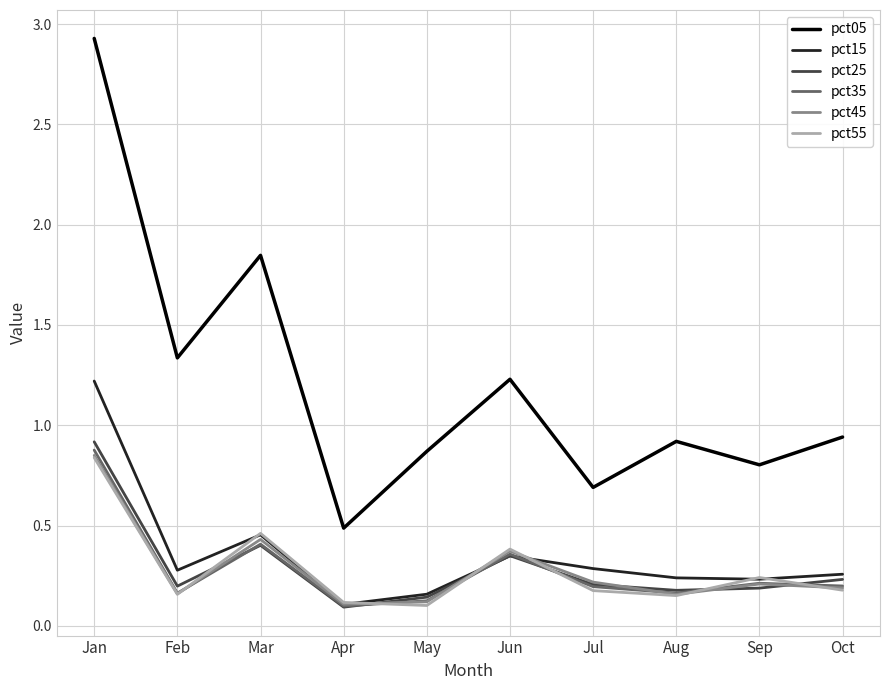

True or false: pct45 and pct05 intersect in this chart.

False